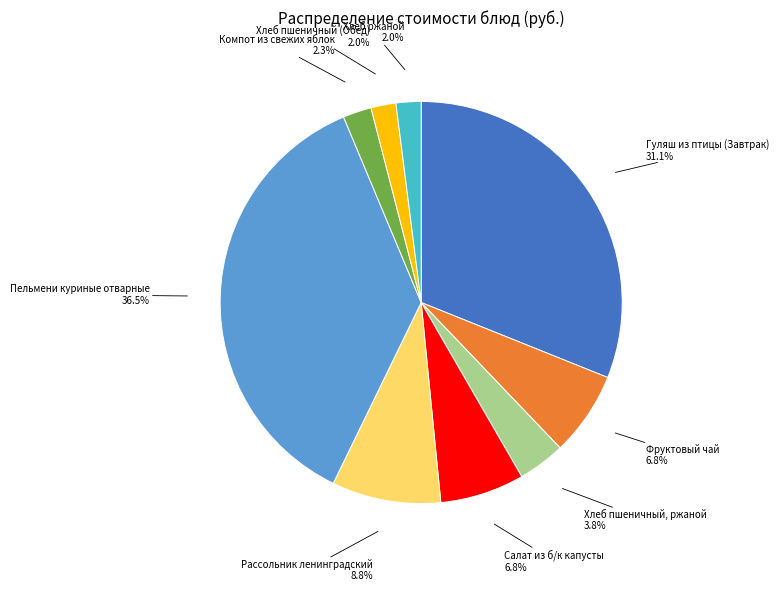

Does any single category account for the majority?

No